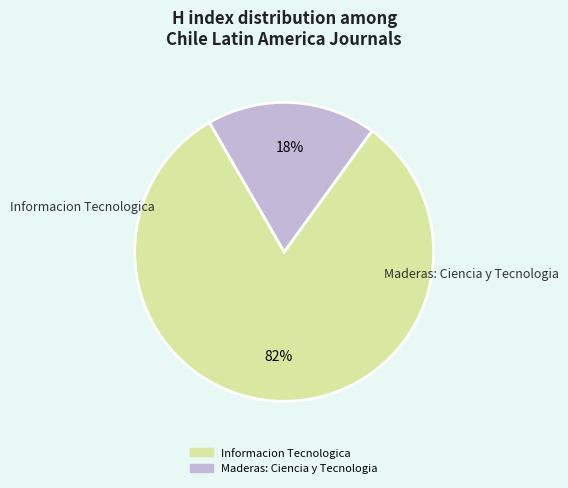

Is it true that Informacion Tecnologica is 82% of the pie?

True